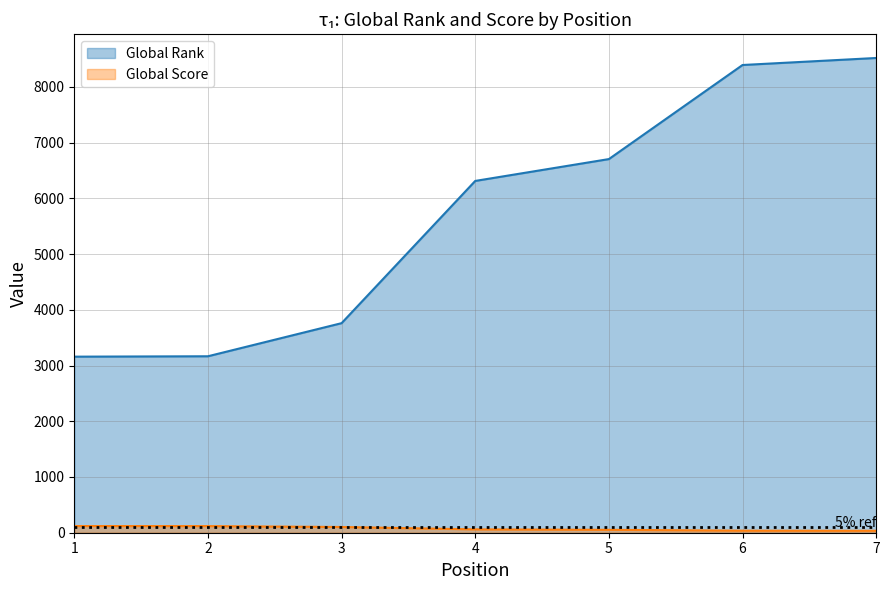

Reading left to right, extract all data points from this chart.

Global Rank: 3159	3166	3760	6312	6704	8392	8518
Global Score: 120	119	103	60	52	37	35